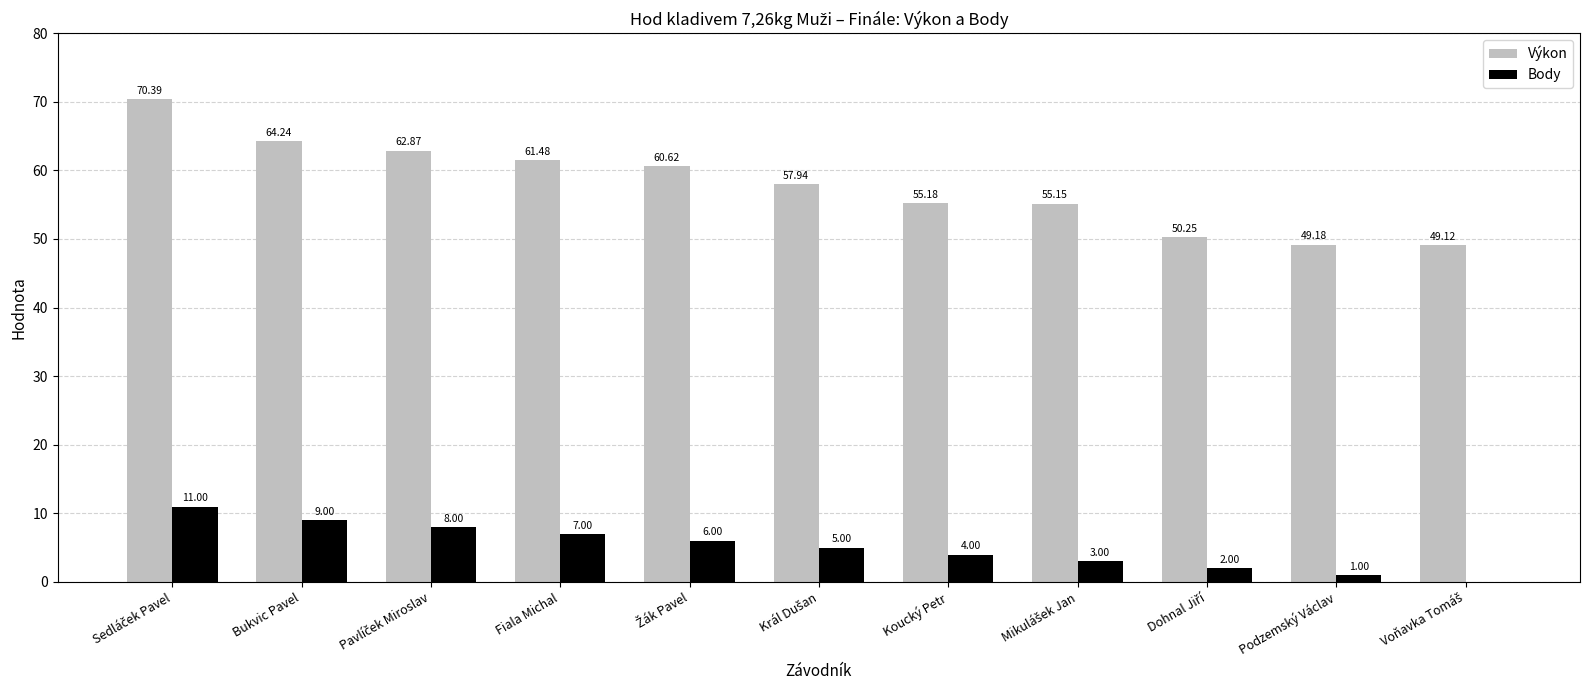

Which series has the largest total across all categories?

Výkon